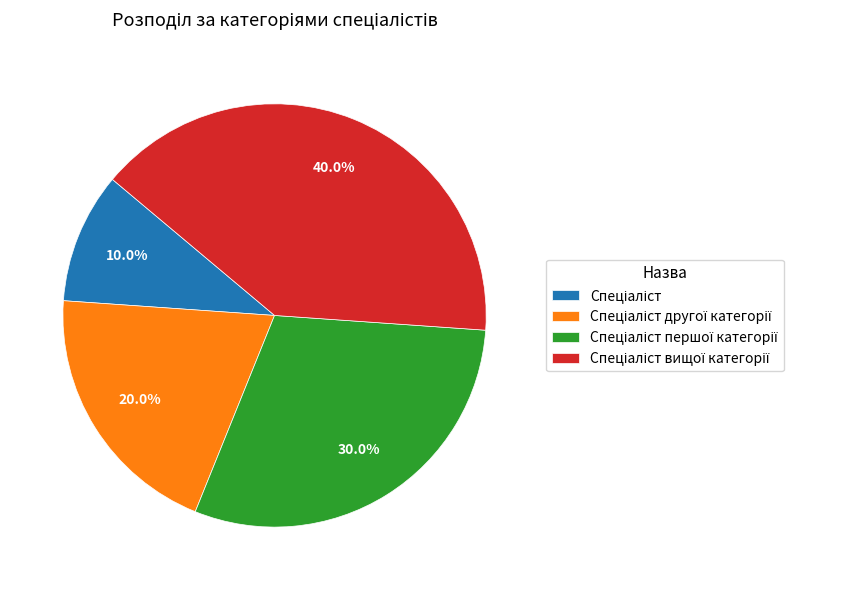

Does any single category account for the majority?

No